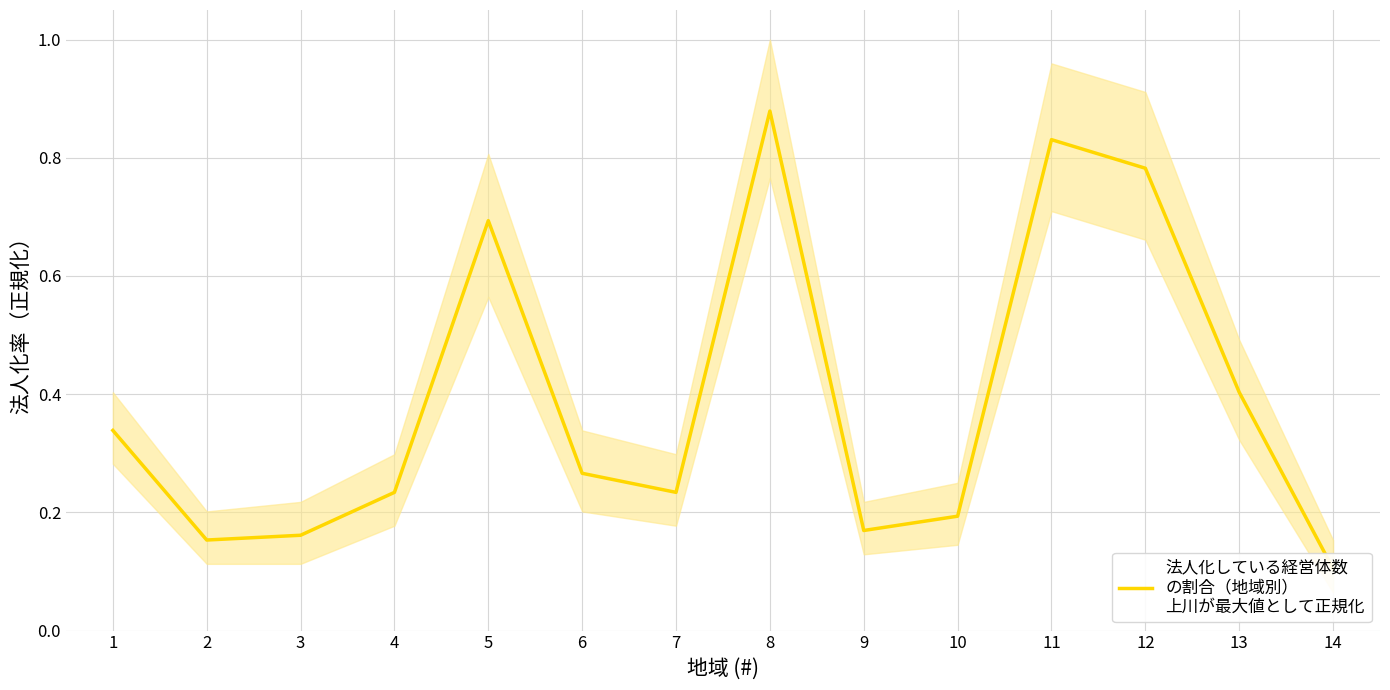

Reading left to right, list all the values displayed in this chart.

0.3	0.2	0.2	0.2	0.7	0.3	0.2	0.9	0.2	0.2	0.8	0.8	0.4	0.1